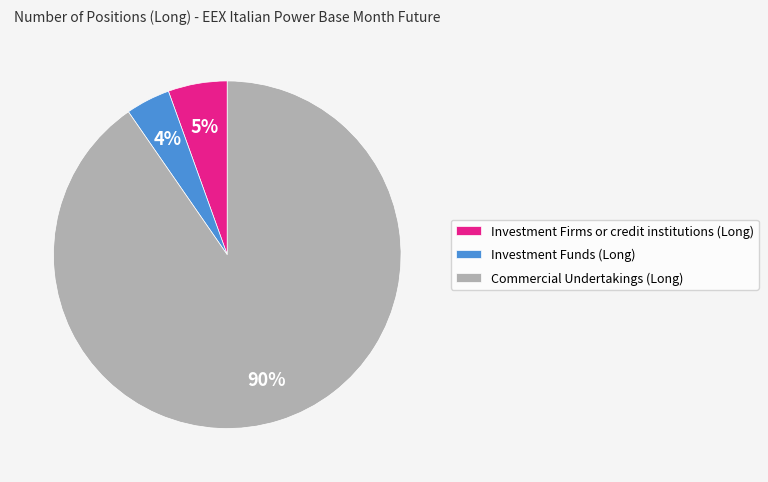

Is the sum of Commercial Undertakings (Long) and Investment Funds (Long) greater than half?

Yes